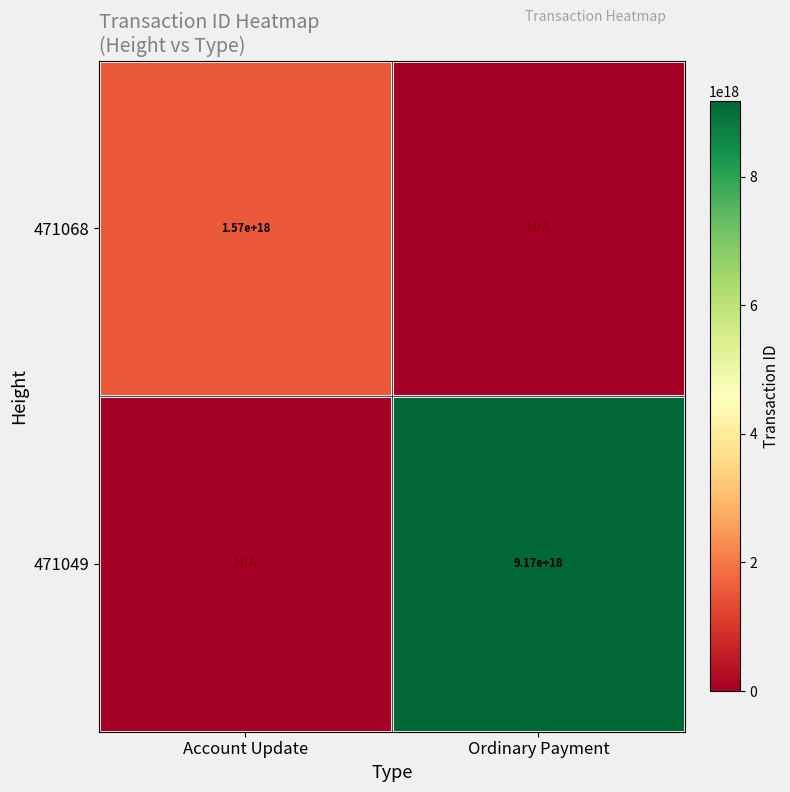

The value of 471068 at Account Update is 1570000000000000000. True or false?

True